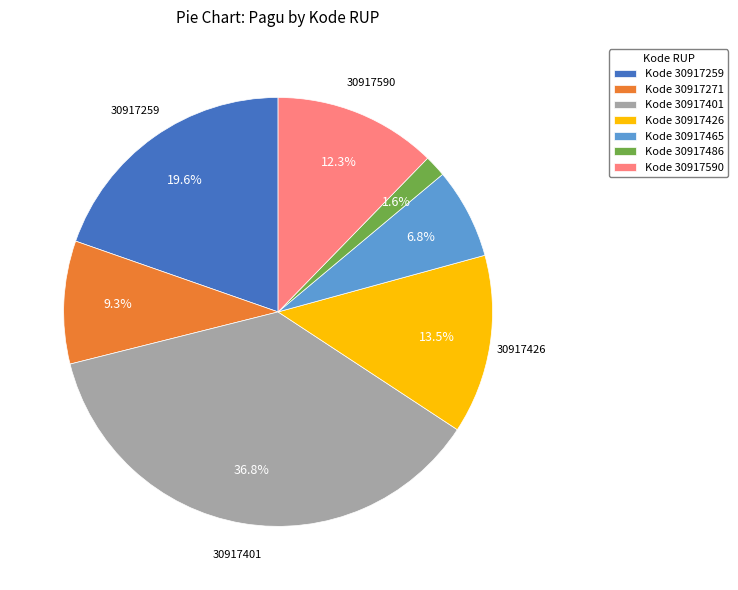

Is there a majority slice in this chart?

No